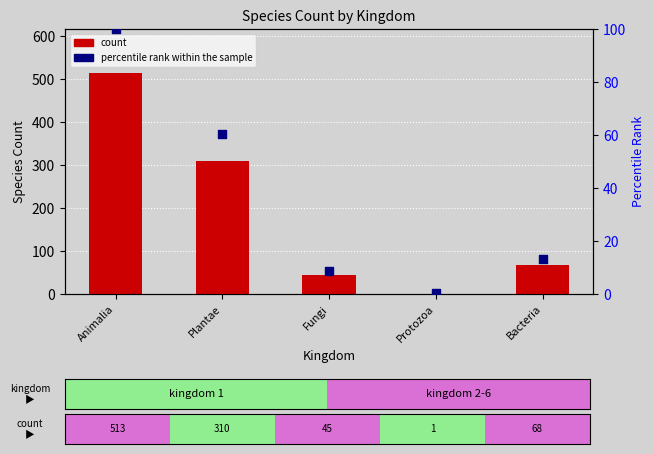

Which series reaches the minimum Y coordinate?

percentile rank within the sample